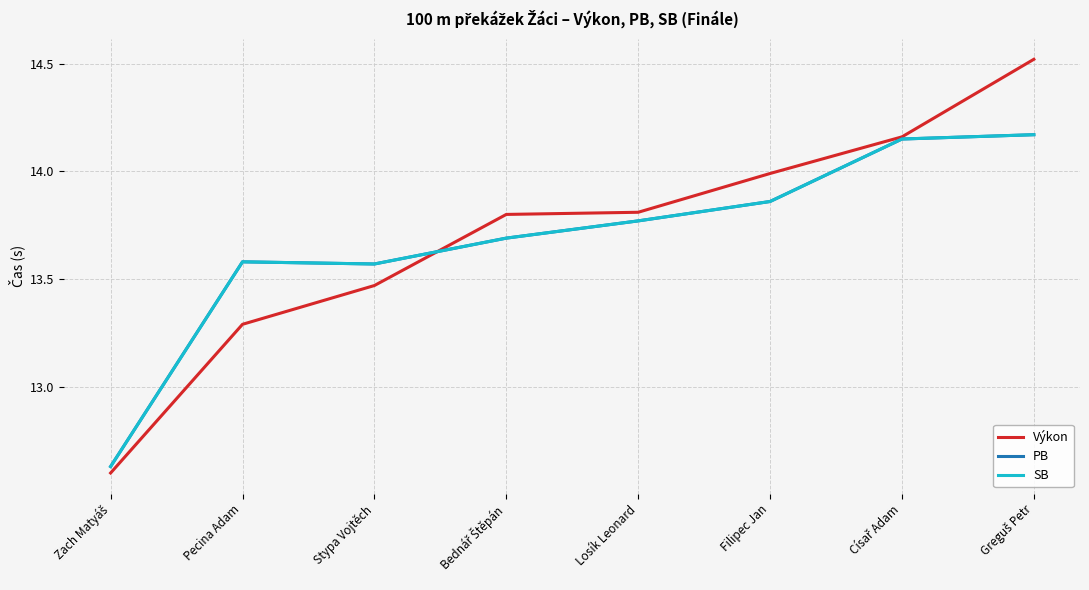

Where do Výkon and PB first cross each other?

Stypa Vojtěch and Bednář Štěpán